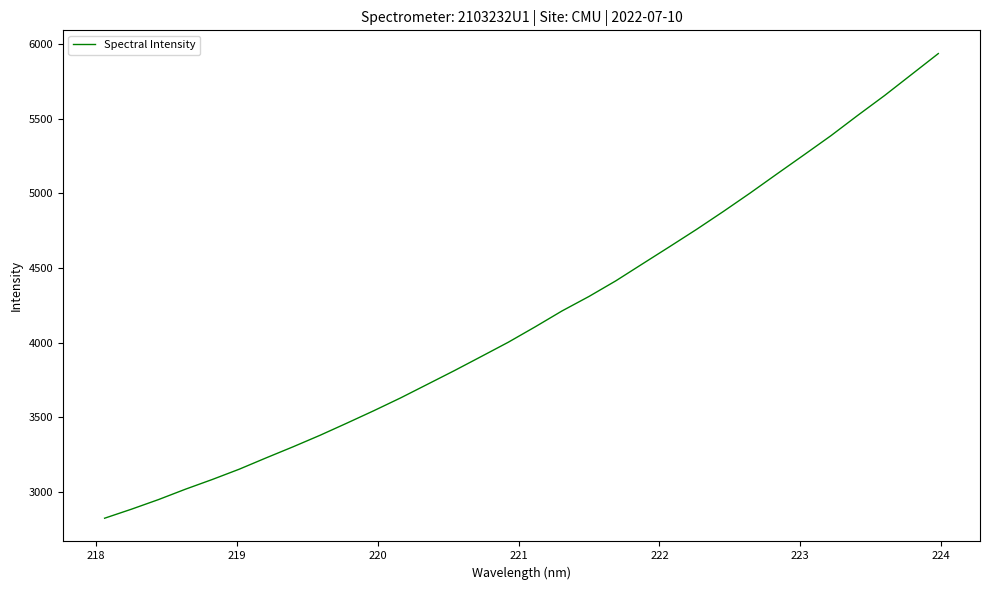

What is the smallest value displayed?

2821.3